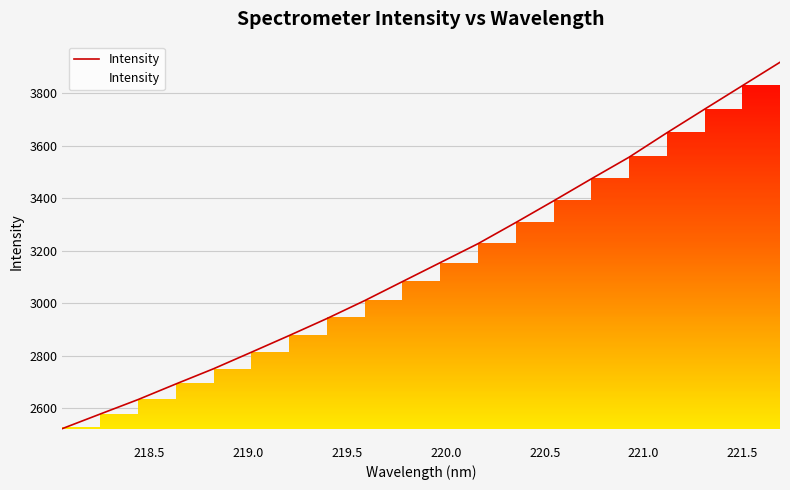

Does the chart display data point markers on the line(s)?

No